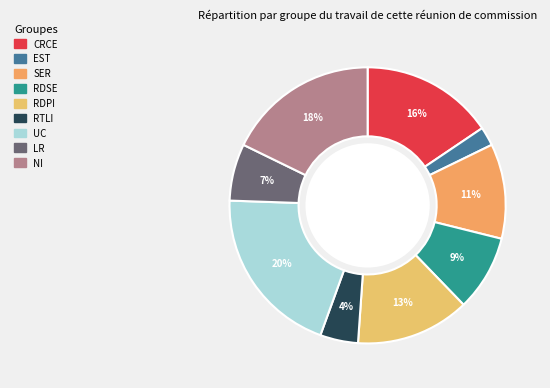

Is there any slice that represents more than half of the pie?

No